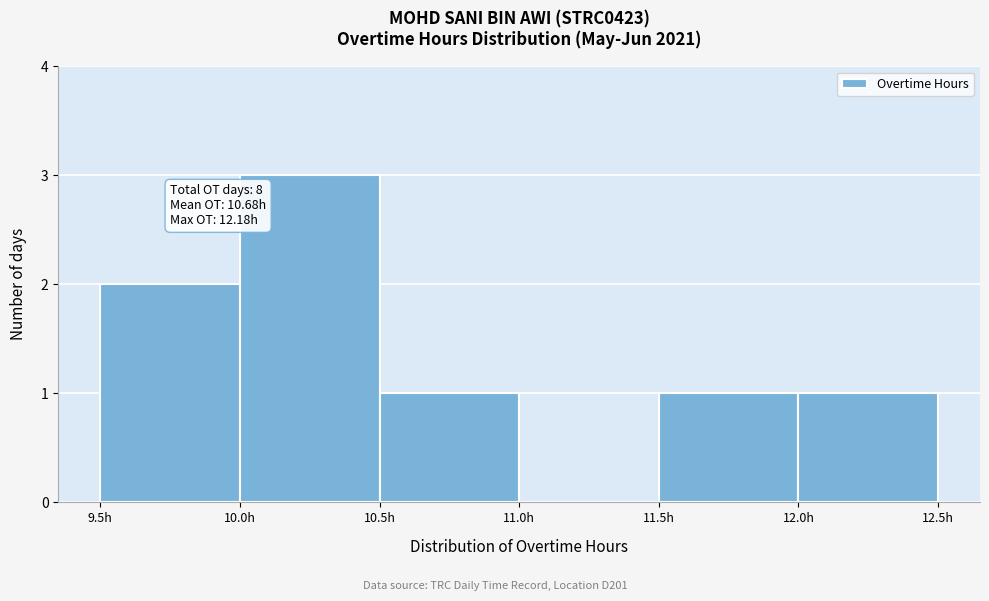

Which range on the x-axis has the tallest bar?

10.0 to 10.5